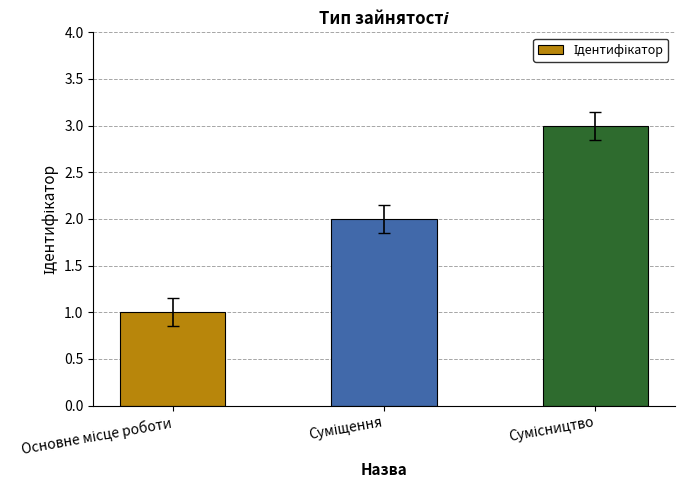

What is the maximum value shown in the chart?

3